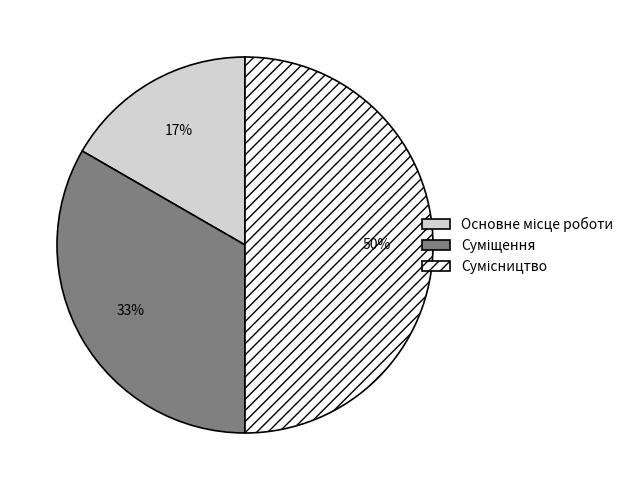

To the nearest percent, what is the difference between the largest and smallest slice percentages?

33%